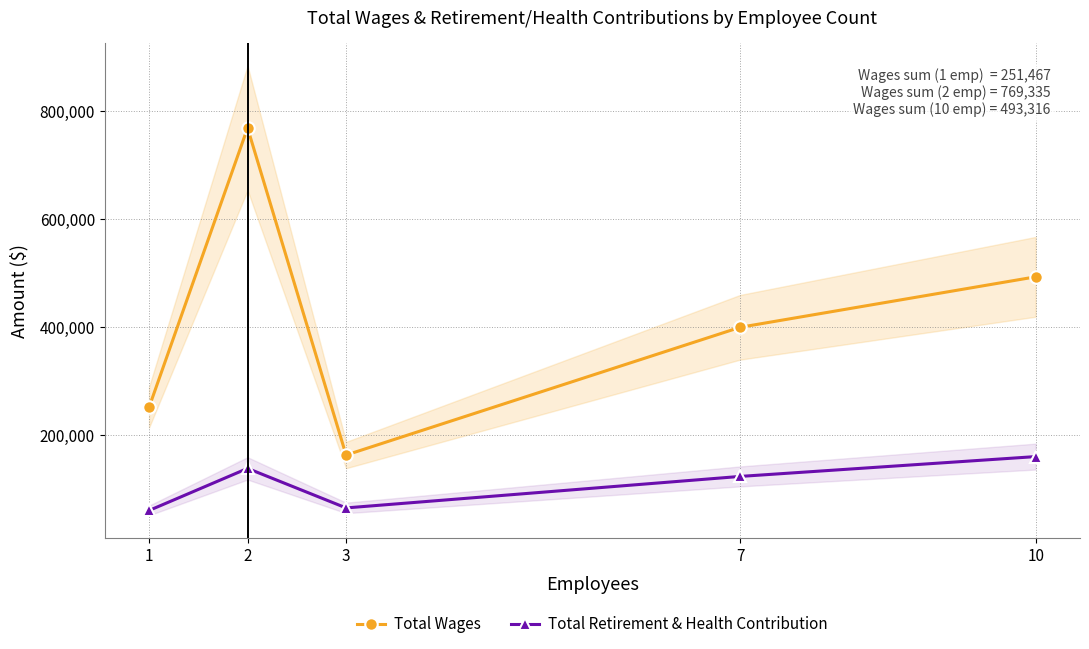

Which series has the largest total across all categories?

Total Wages